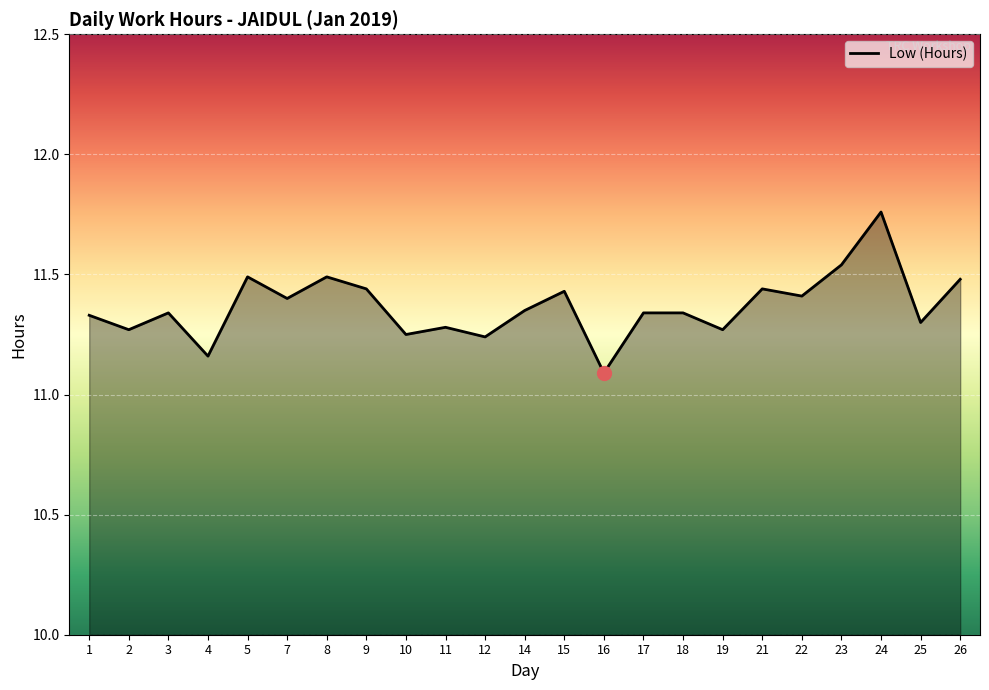

How many categories are shown in the chart?

23